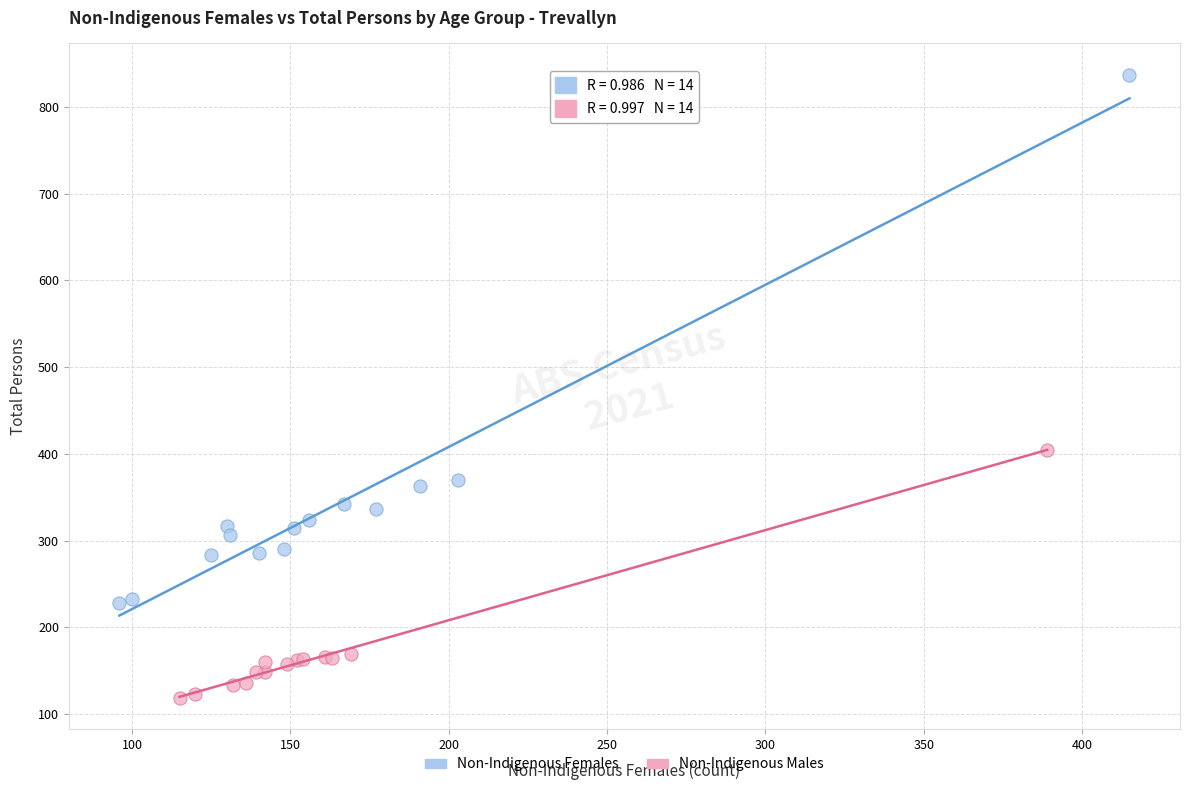

Which series has the widest spread of Y values?

Non-Indigenous Females